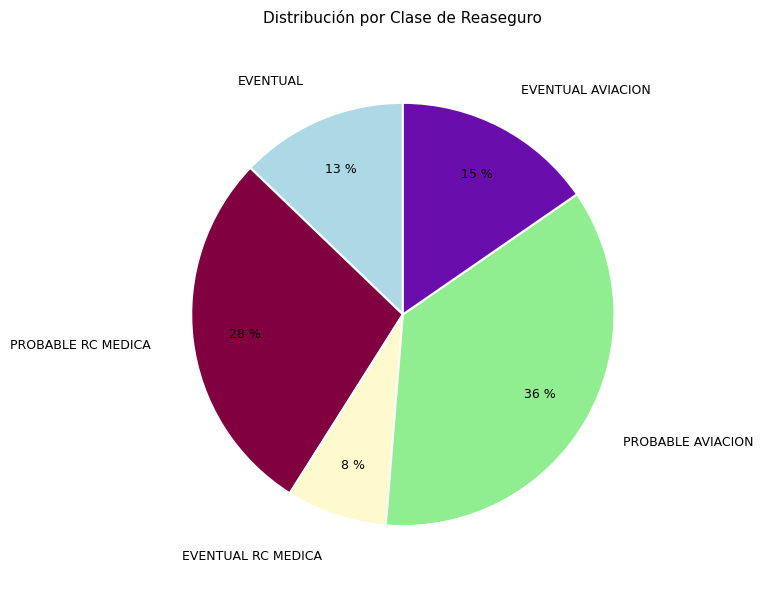

Is PROBABLE RC MEDICA the majority of the pie?

No